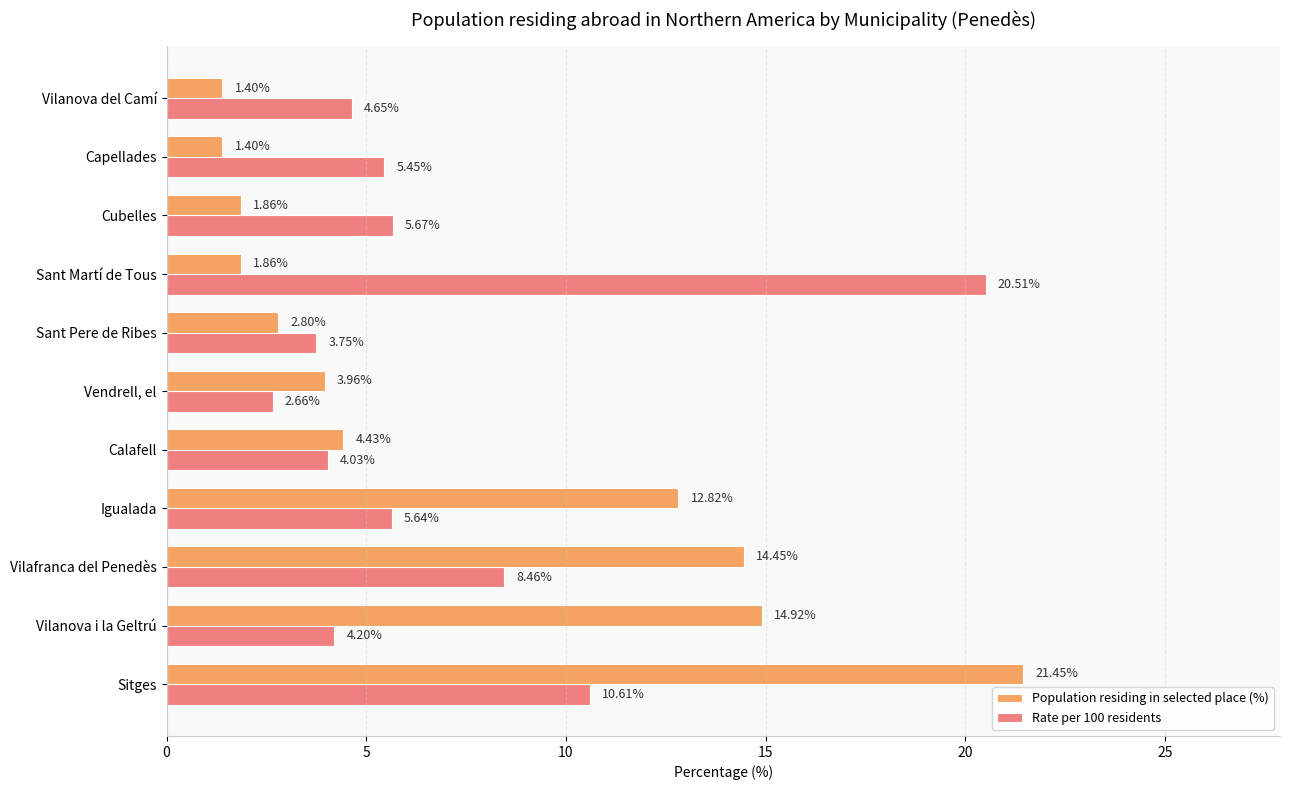

List the series in order of their peak value, lowest first.

Rate per 100 residents, Population residing in selected place (%)